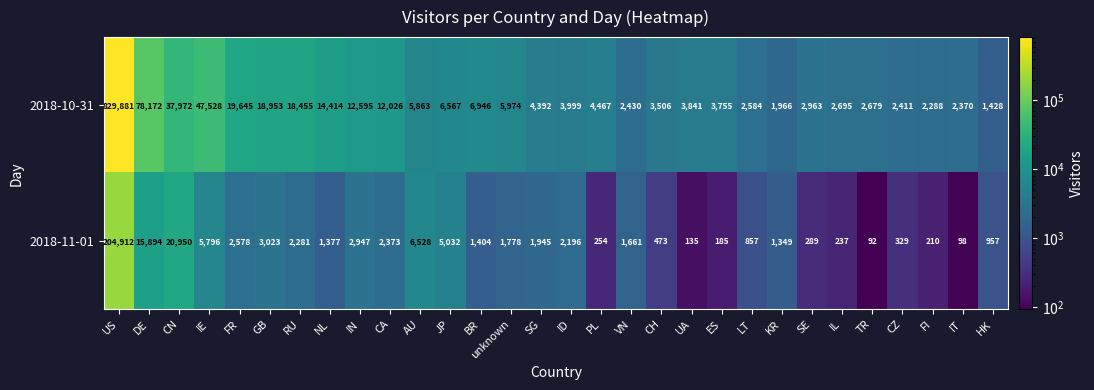

The value of 2018-11-01 at US is 100255. True or false?

False